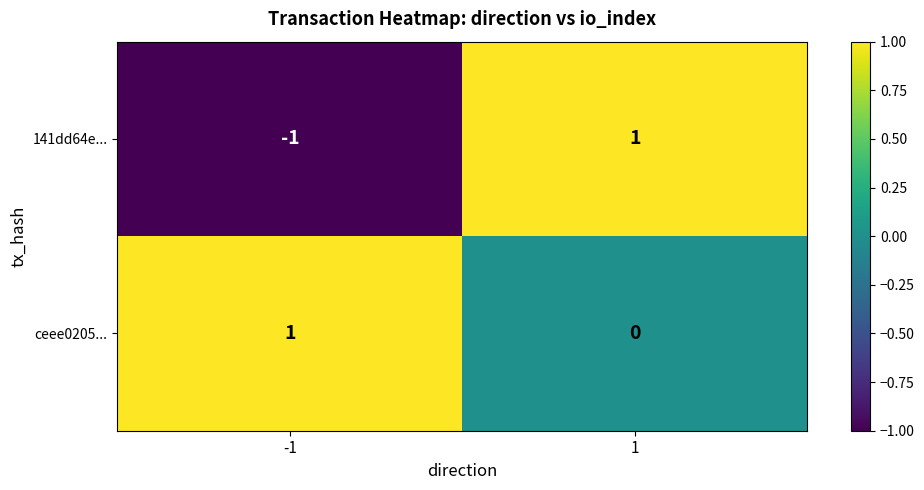

Which series has the largest total across all categories?

ceee0205...